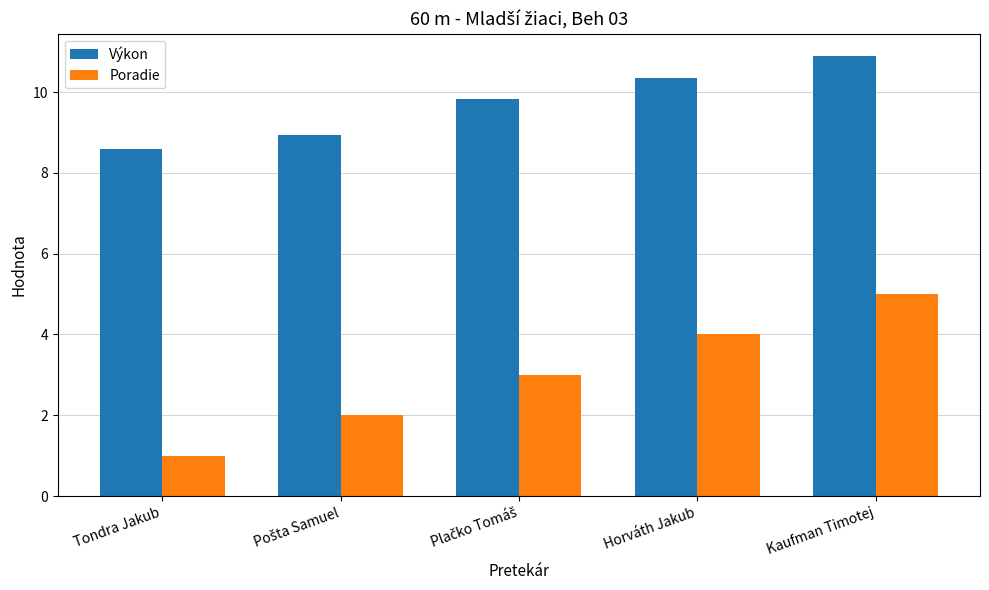

How many data points in Poradie are less than 3?

2